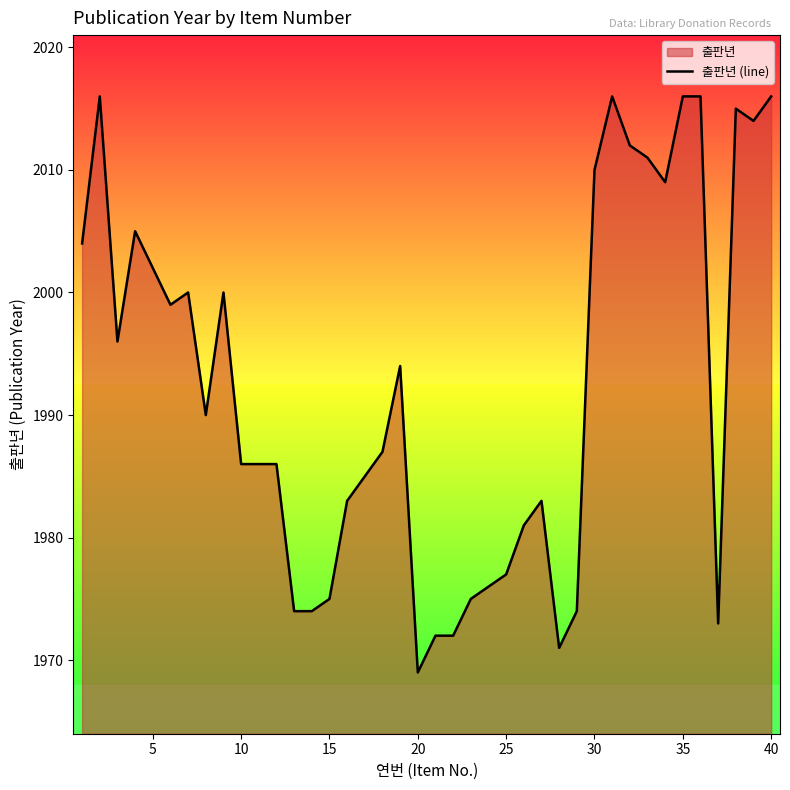

What is the difference between the maximum and minimum values?

47